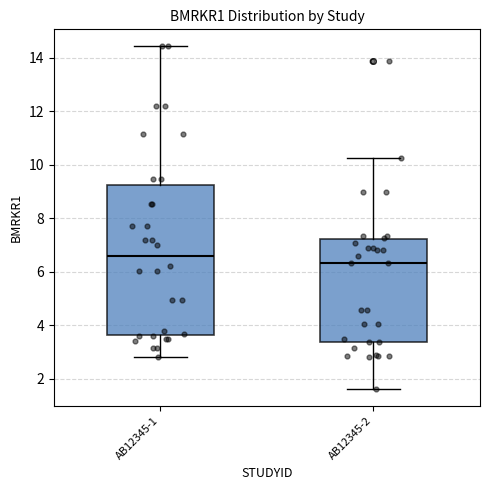

Comparing the boxes themselves (not the whiskers), which one is the tallest?

AB12345-1